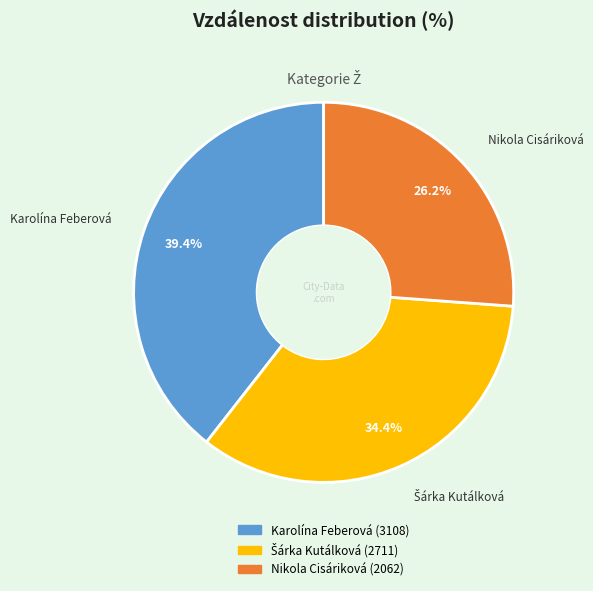

What is the smallest slice in the pie chart?

Nikola Cisáriková